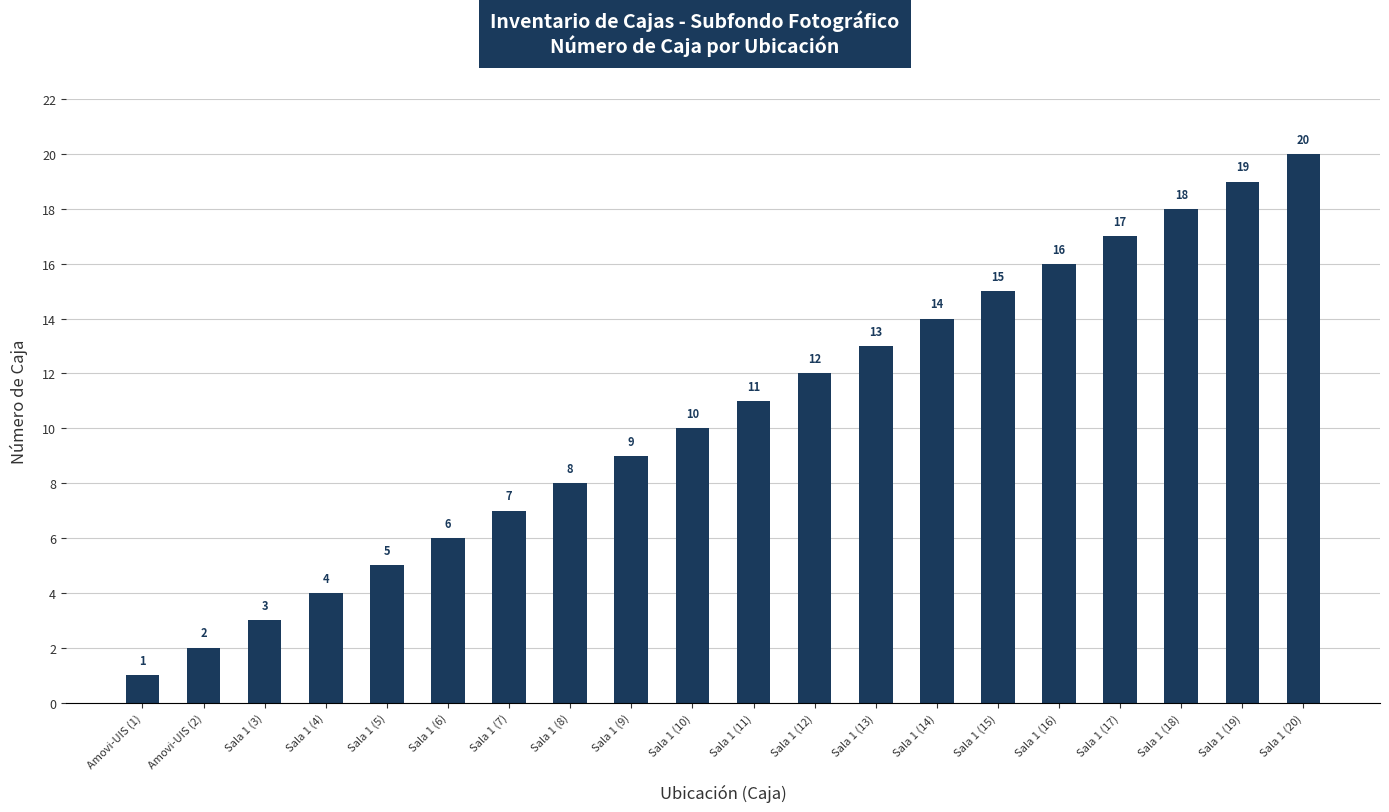

What value does the data have at Sala 1 (20)?

20